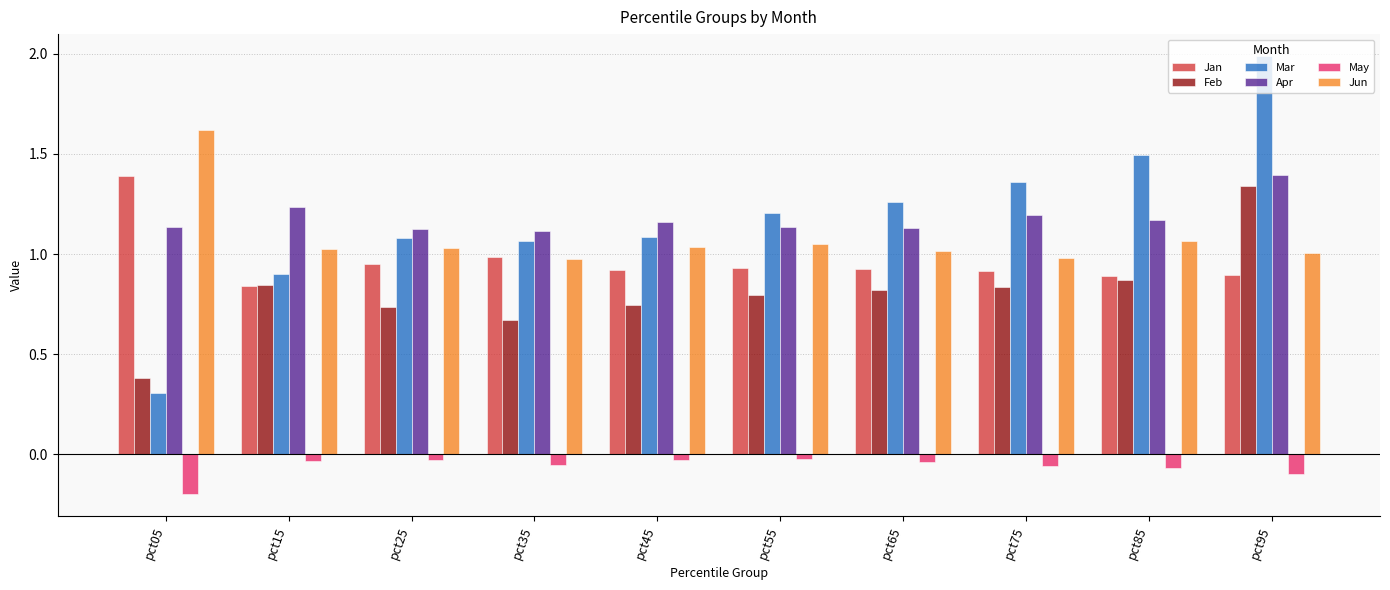

Is the value of Jun at pct75 greater than the value of Mar at pct75?

No